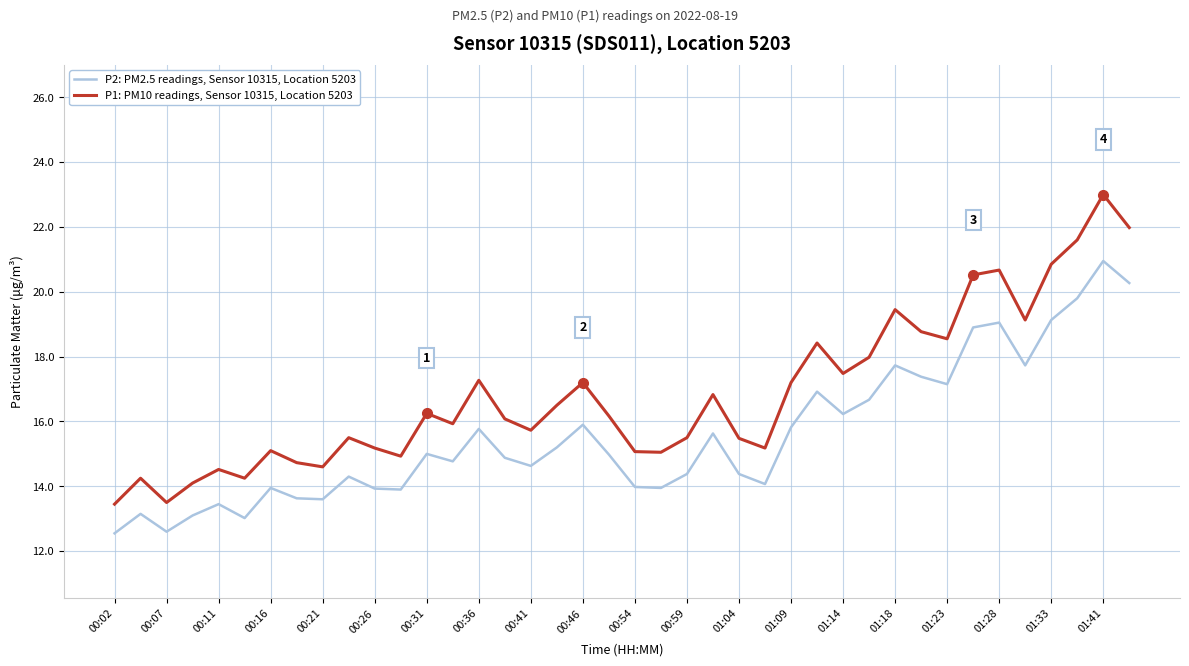

What is the difference between the second highest and minimum values in the P2: PM2.5 readings, Sensor 10315, Location 5203 series?

7.7